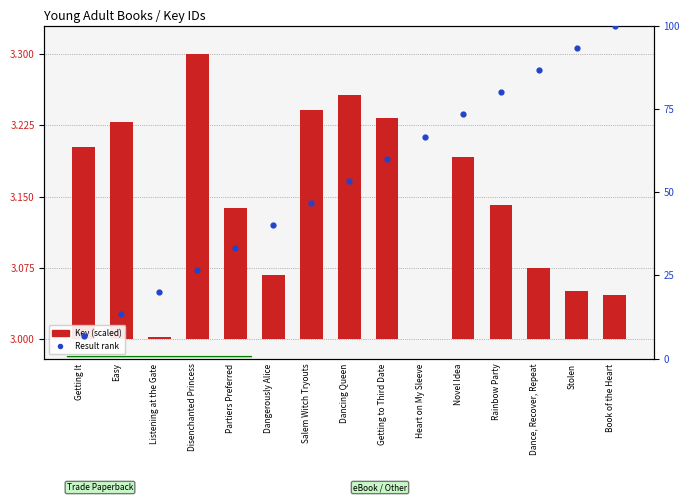

What is the total value across all series at Dangerously Alice?

40.1